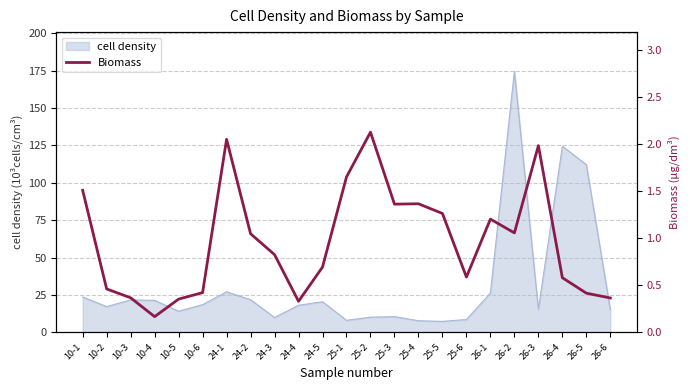

What is the minimum value shown in the chart?

0.2